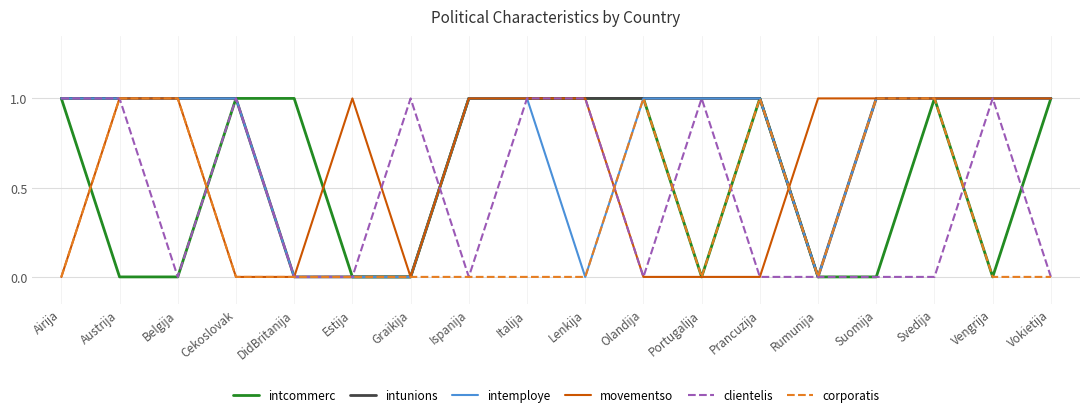

Which series changed the most between Italija and Vengrija?

intcommerc